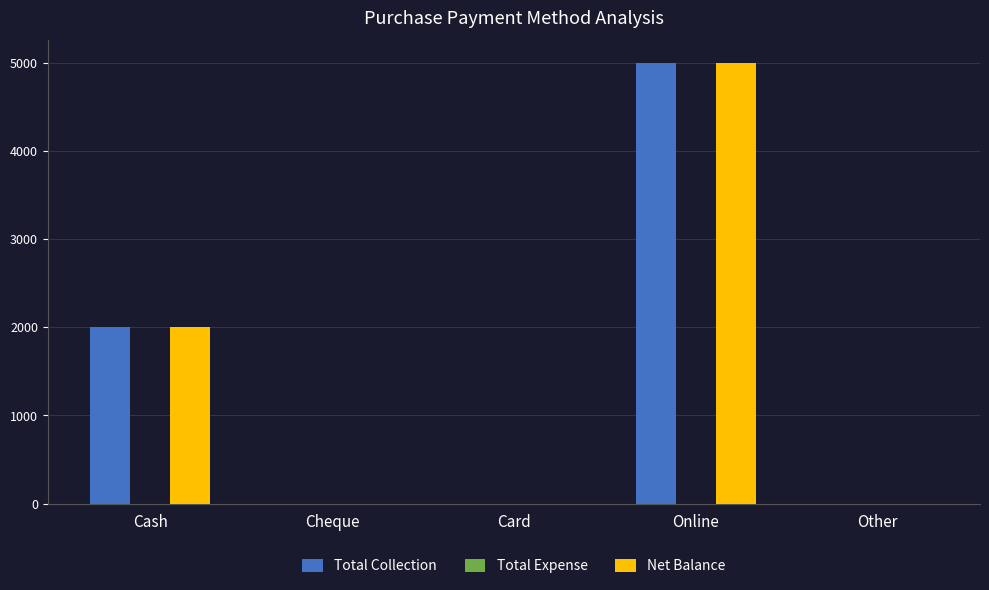

Reading left to right, transcribe all the data shown in this chart.

Total Collection: Cash=2000	Cheque=0	Card=0	Online=5000	Other=0
Net Balance: Cash=2000	Cheque=0	Card=0	Online=5000	Other=0